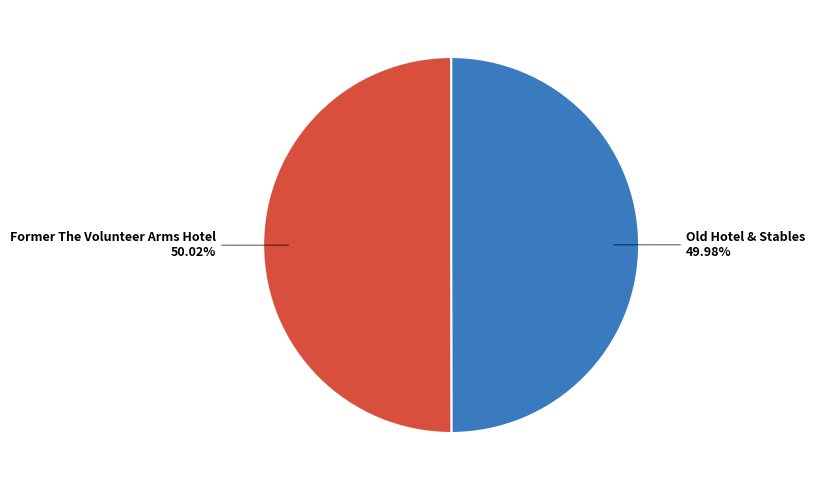

Is there any slice that represents more than half of the pie?

Yes